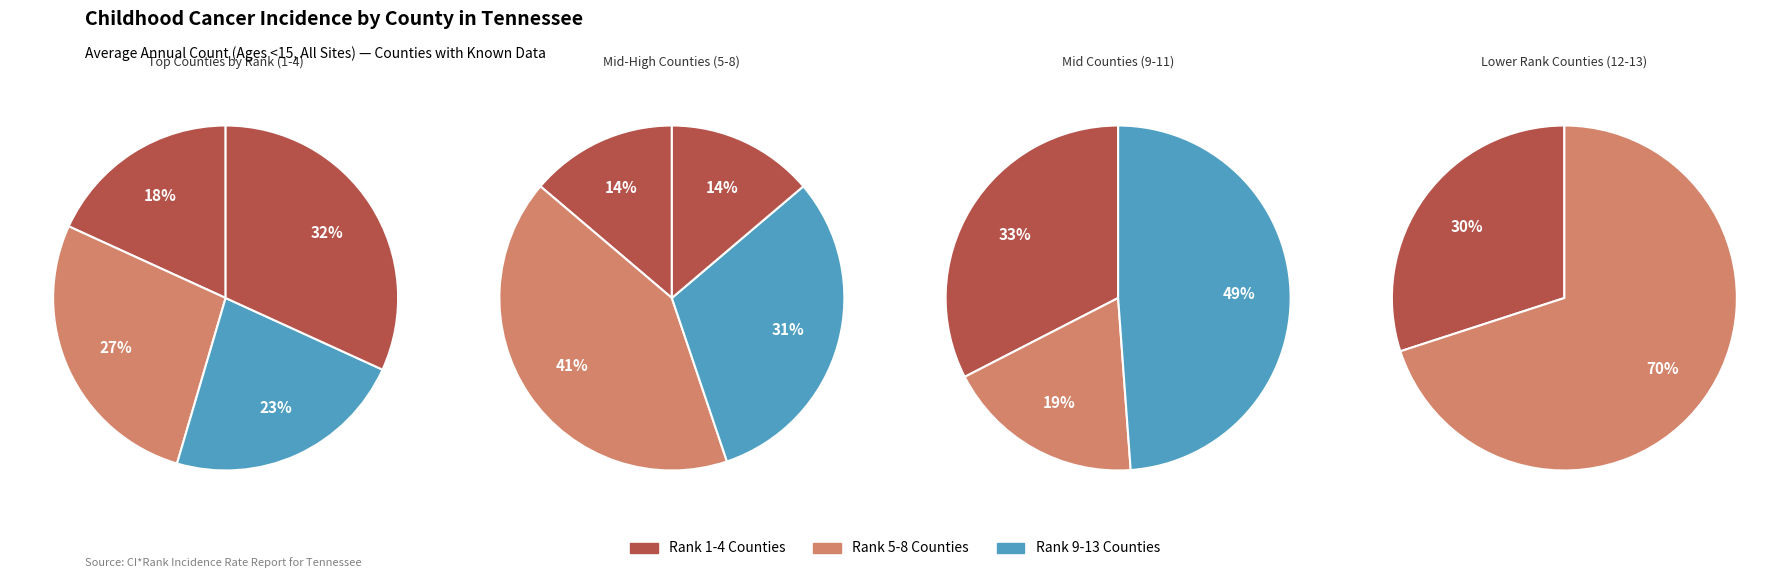

The Bradley County slice represents 9% of the pie. True or false?

False